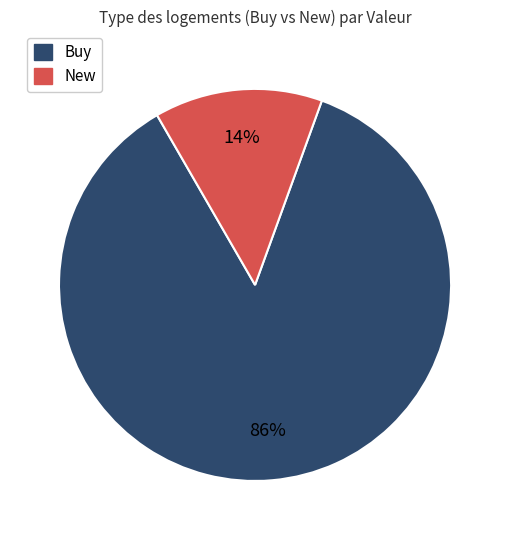

Rank the categories by value from highest to lowest.

Buy, New